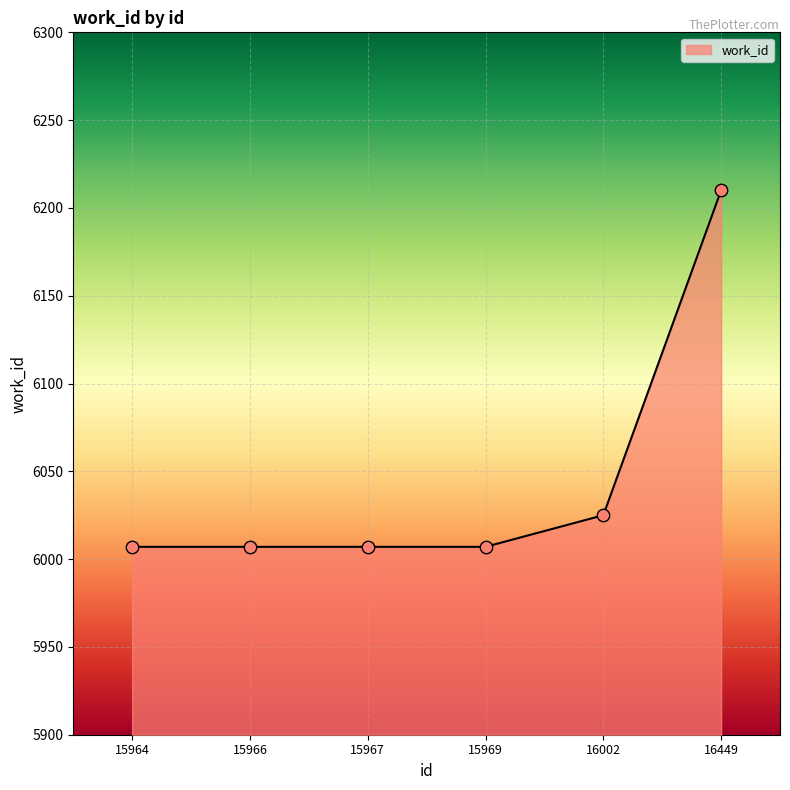

Between 15964 and 16002, which is larger?

16002